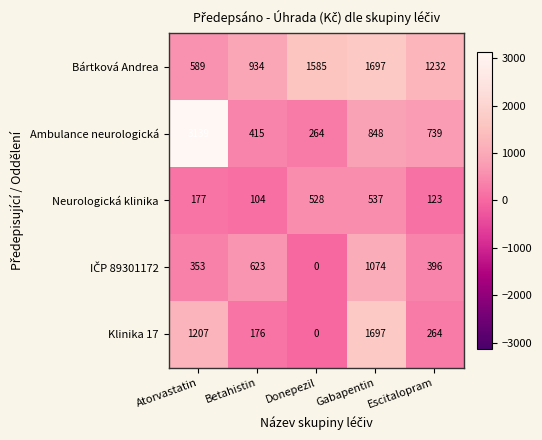

Which series has the largest total across all categories?

Bártková Andrea